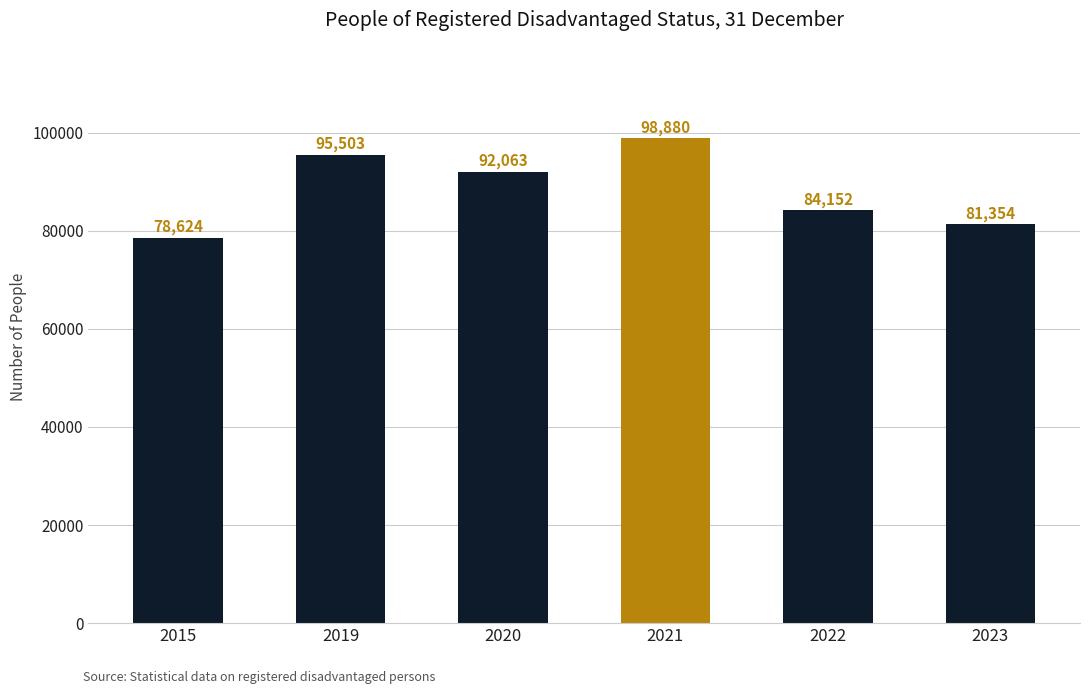

What is the minimum value shown in the chart?

78624